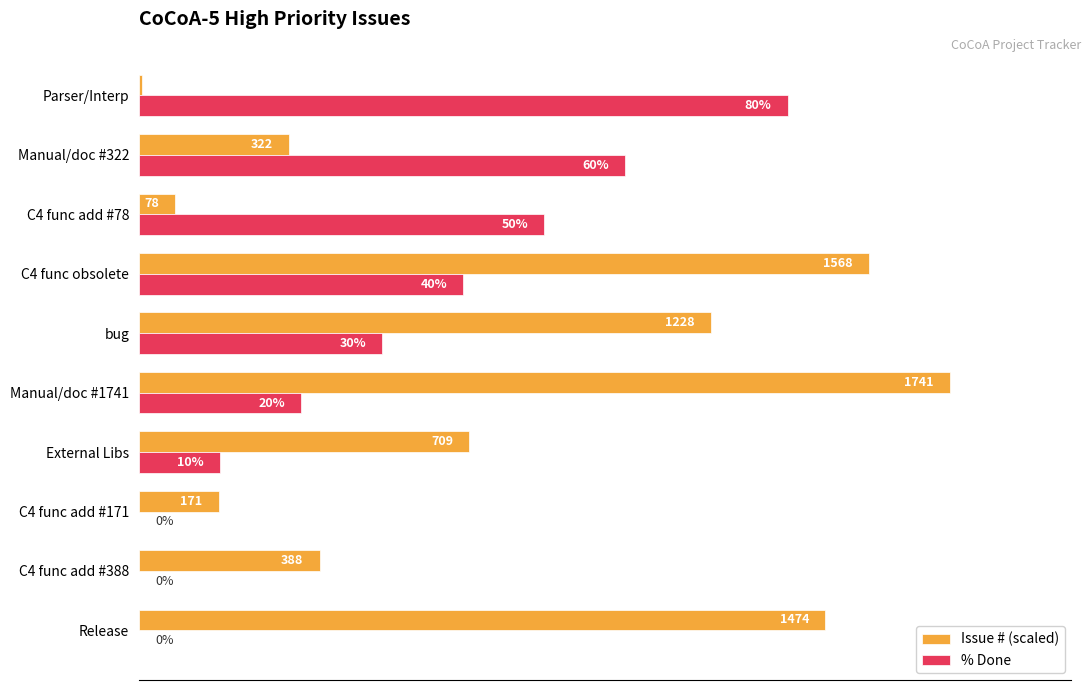

Between External Libs and C4 func add #78, which series saw the biggest shift?

% Done